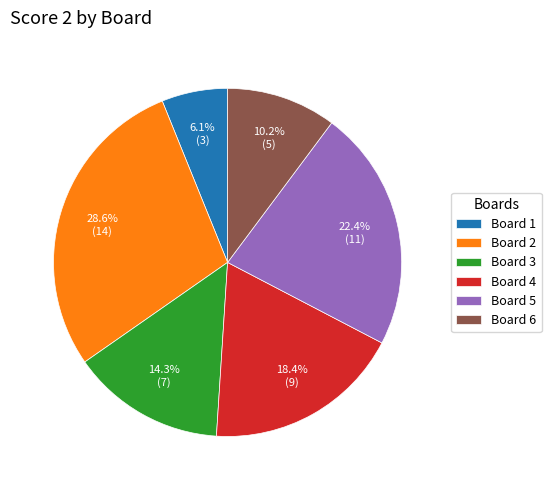

To the nearest percent, what is the difference between the Board 2 and Board 6 slice percentages?

18%